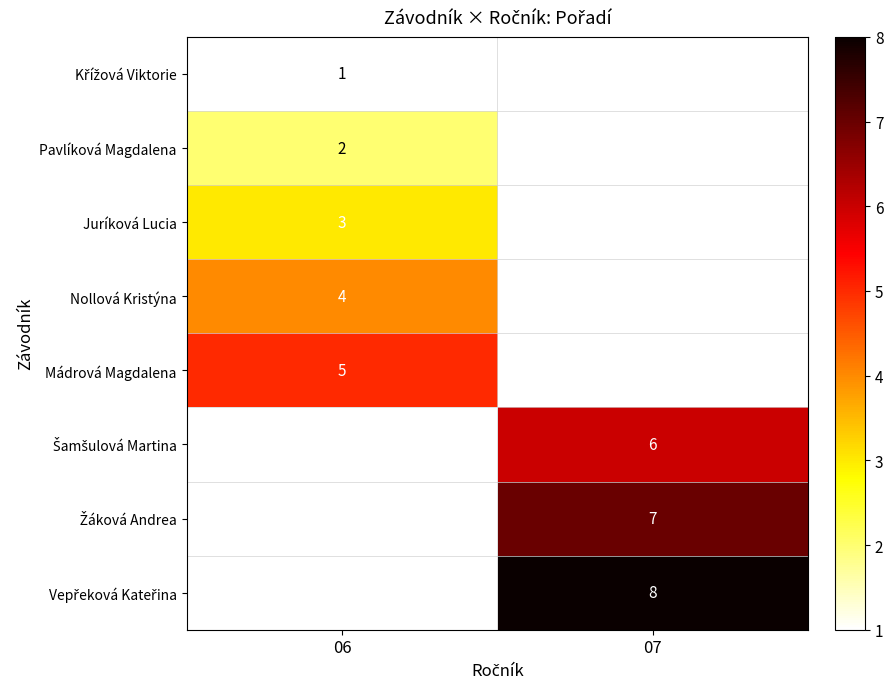

True or false: Pavlíková Magdalena has a value of 2 at 06.

True